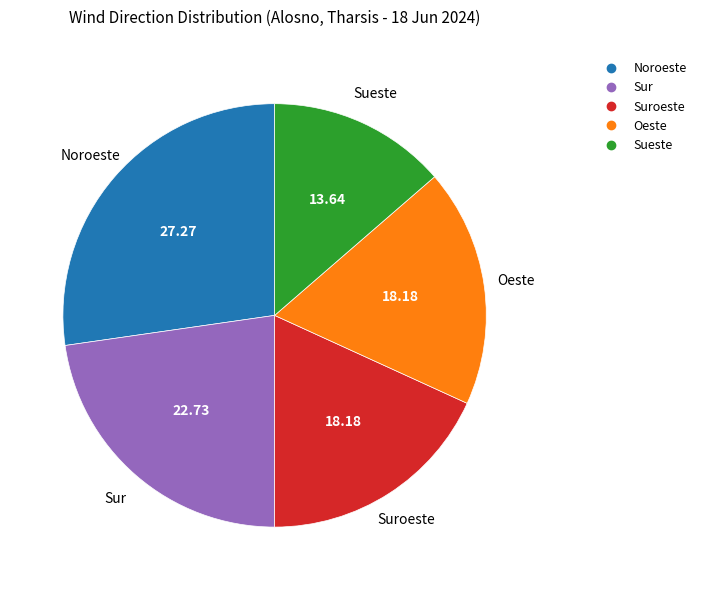

Is there any slice that represents more than half of the pie?

No